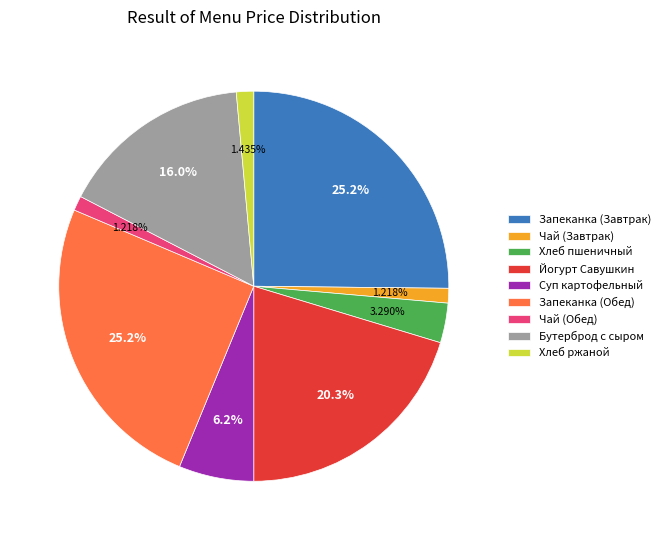

Combined, do Бутерброд с сыром and Чай (Завтрак) account for over 50%?

No